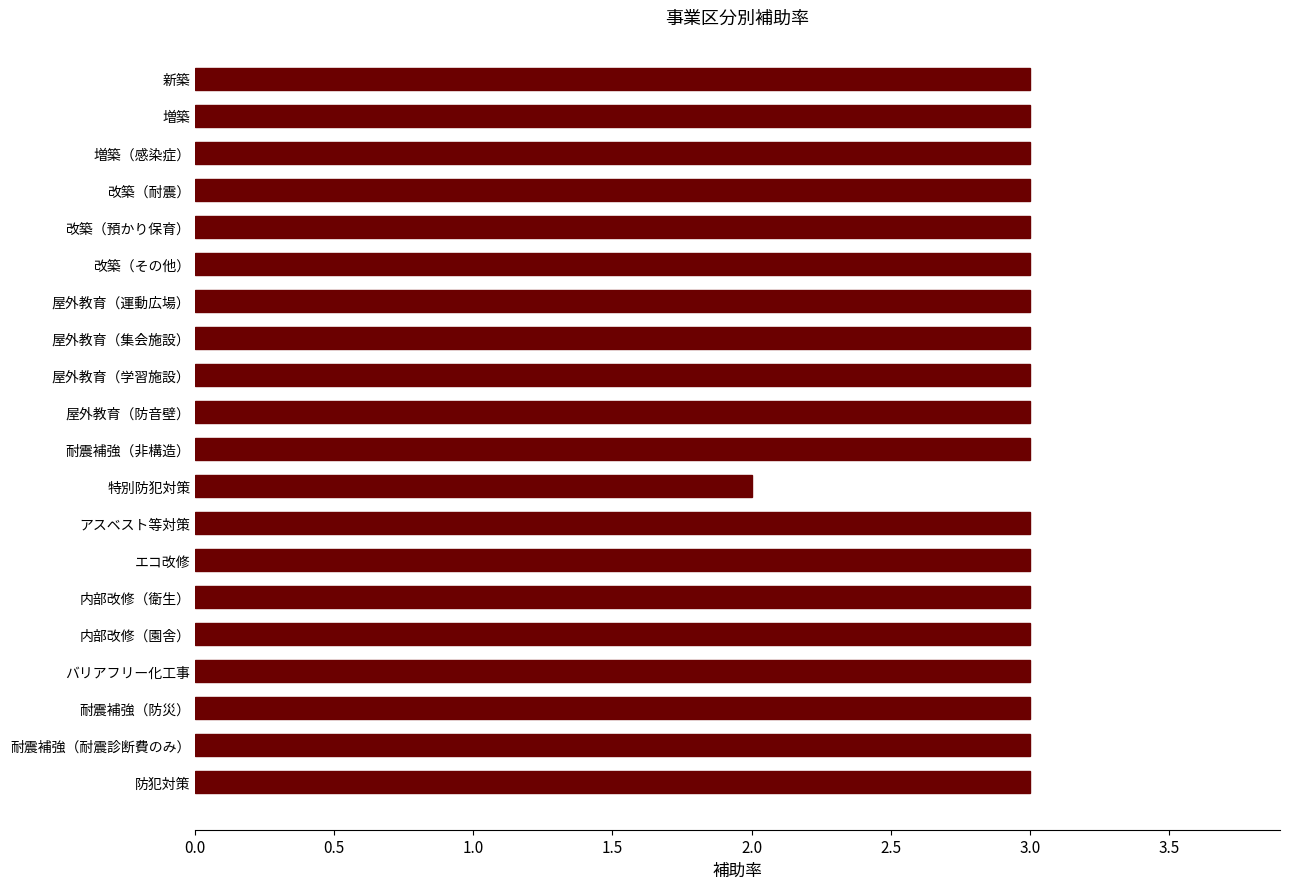

How many bars are there in total?

20